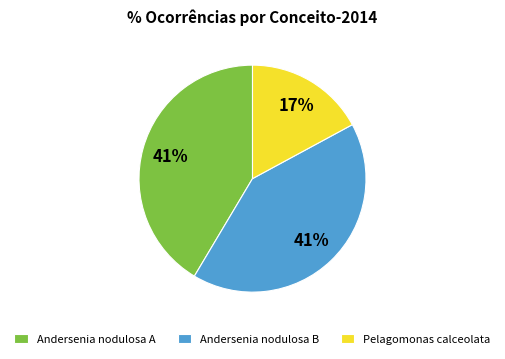

To the nearest percent, what is the difference between the largest and smallest slice percentages?

24%